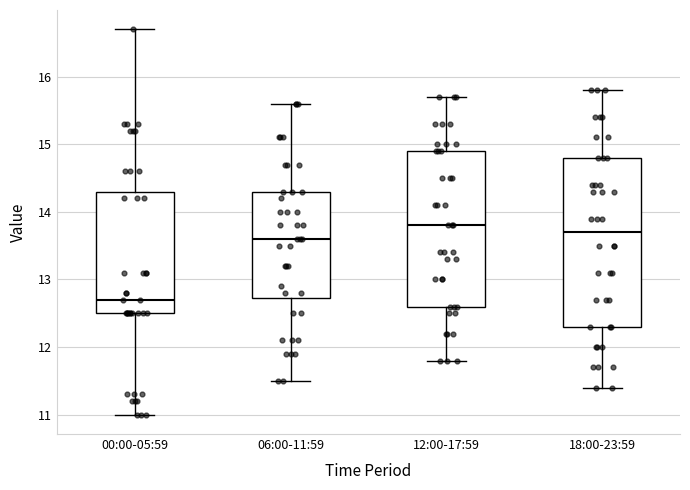

Reading left to right, read every box against the y-axis: the position of its median line, the range the box covers, and the ends of its whiskers. The values are not printed on the chart, so give them approximately, as read against the axis.

00:00-05:59: median 12.7, box 12.5 to 14.3, whiskers 11.0 to 16.7
06:00-11:59: median 13.6, box 12.7 to 14.3, whiskers 11.5 to 15.6
12:00-17:59: median 13.8, box 12.6 to 14.9, whiskers 11.8 to 15.7
18:00-23:59: median 13.7, box 12.3 to 14.8, whiskers 11.4 to 15.8